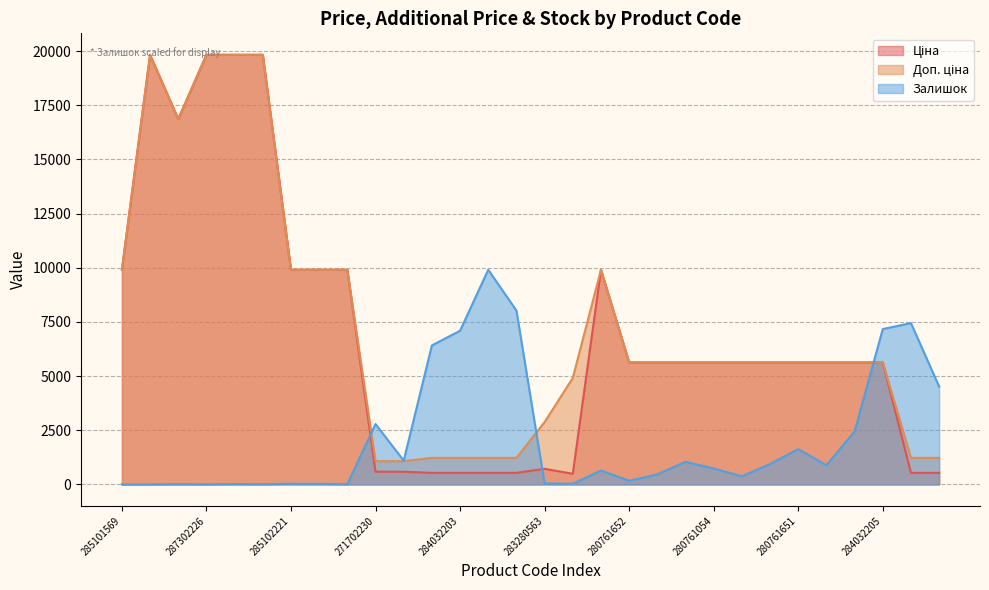

What is the average value of the Доп. ціна series?

7313.3